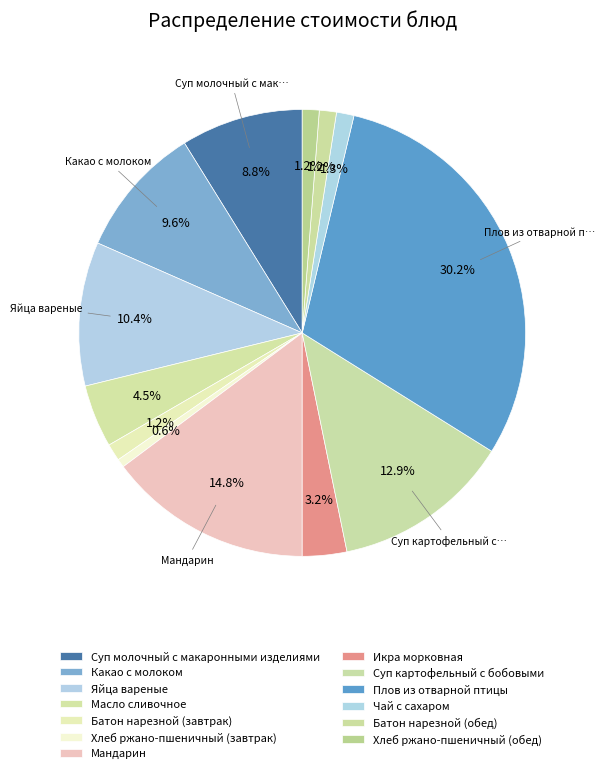

Does any single category account for the majority?

No